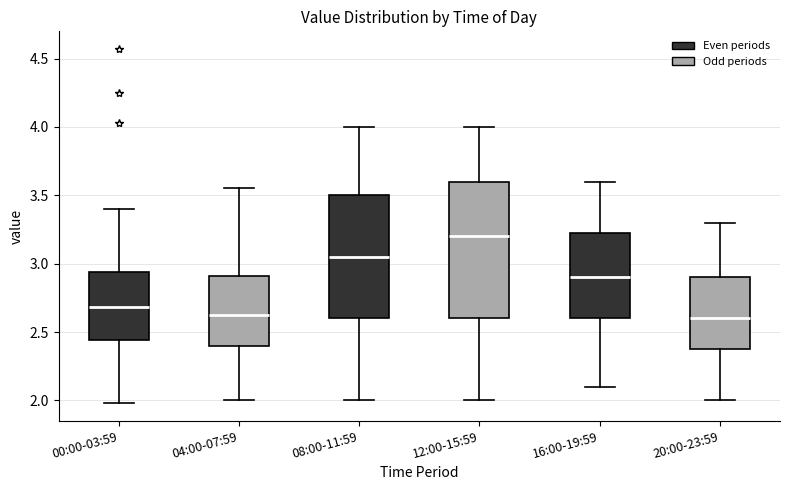

Comparing the boxes themselves (not the whiskers), which one is the tallest?

12:00-15:59